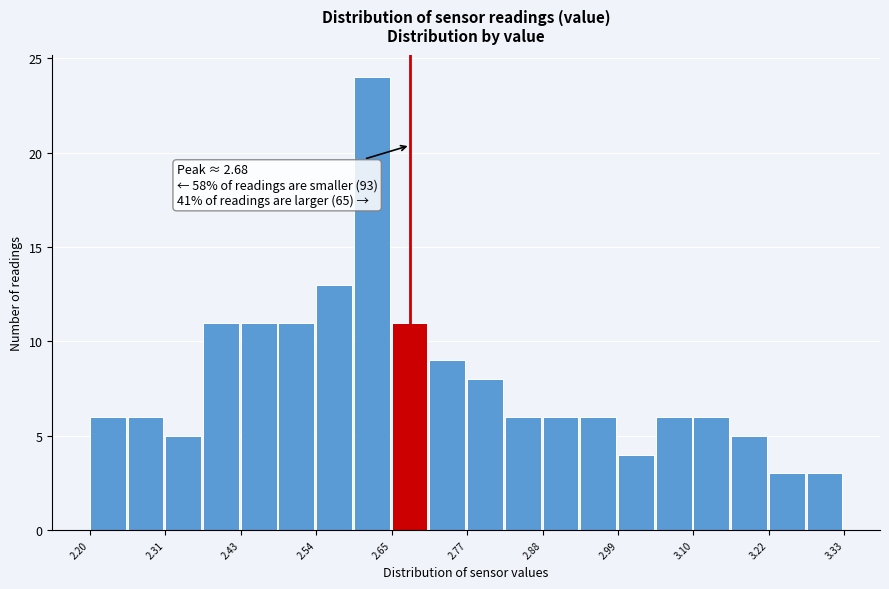

Around what value on the x-axis is the tallest bar? Give the approximate position of its centre, as read against the axis.

2.62